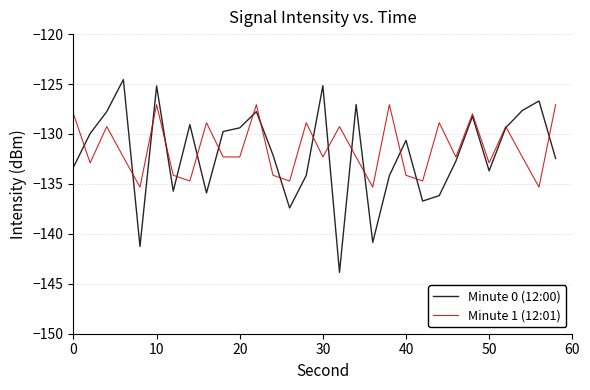

What is the highest value of the Minute 1 (12:01) series?

-127.1